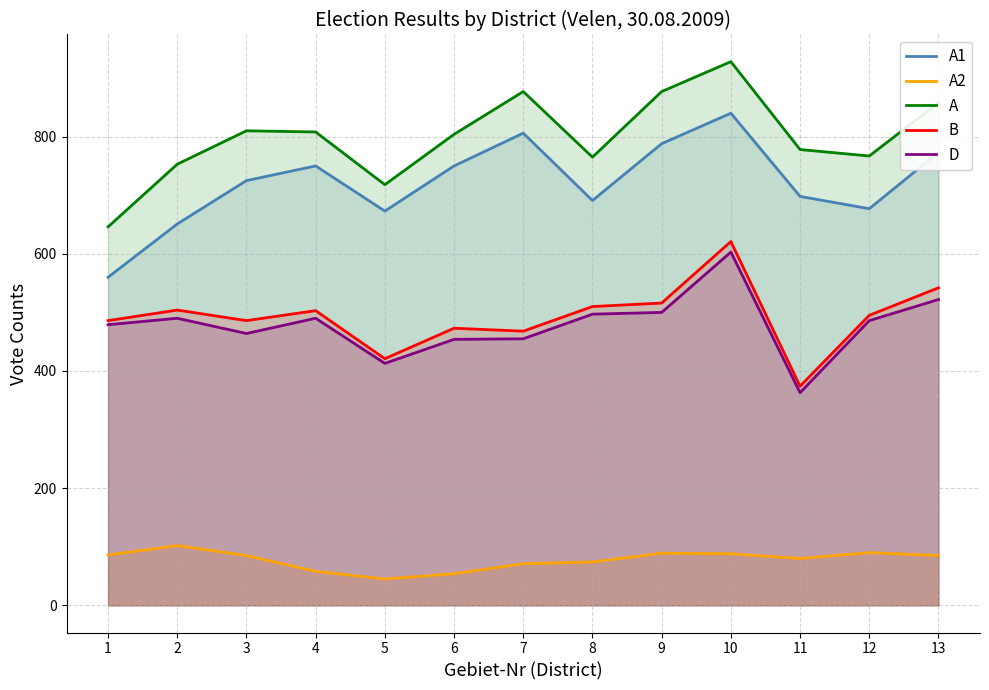

At which label does A1 reach its peak?

10